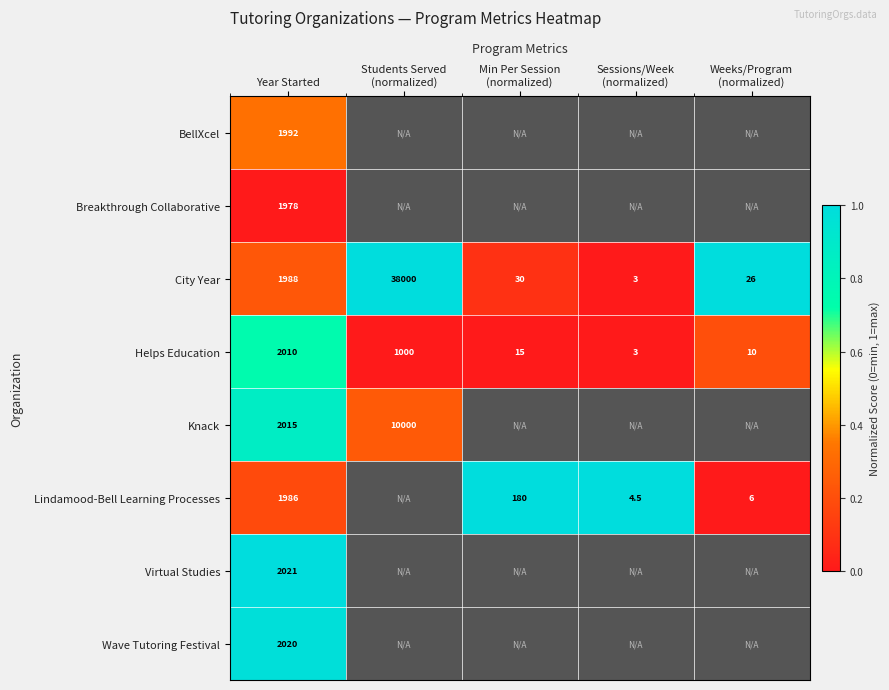

Which series has the largest total across all categories?

City Year